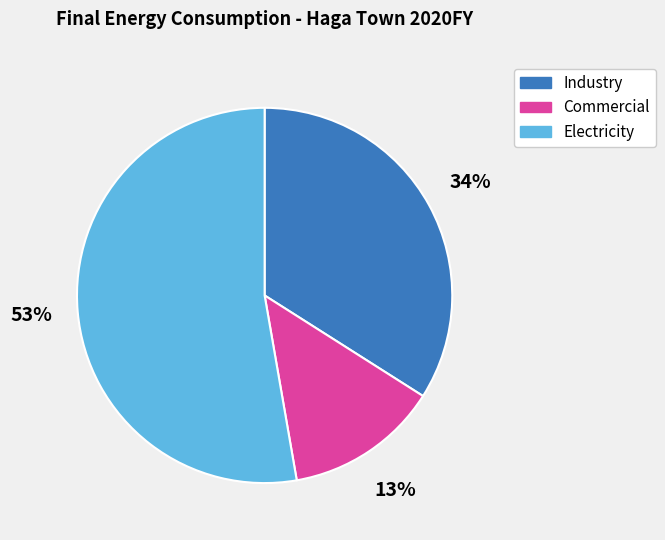

How many segments does this pie chart have?

3